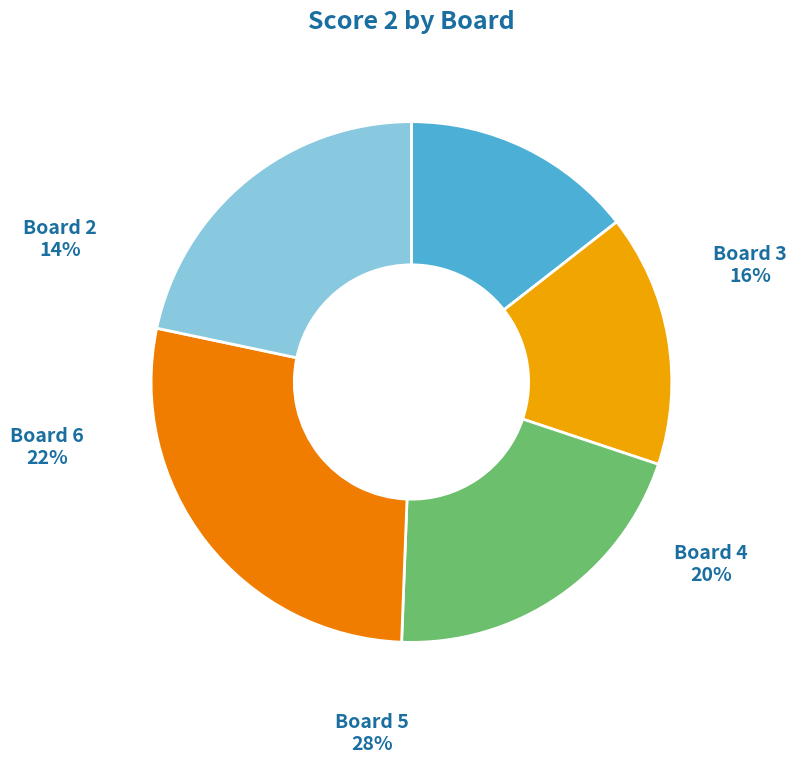

Combined, do Board 4 and Board 6 account for over 50%?

No